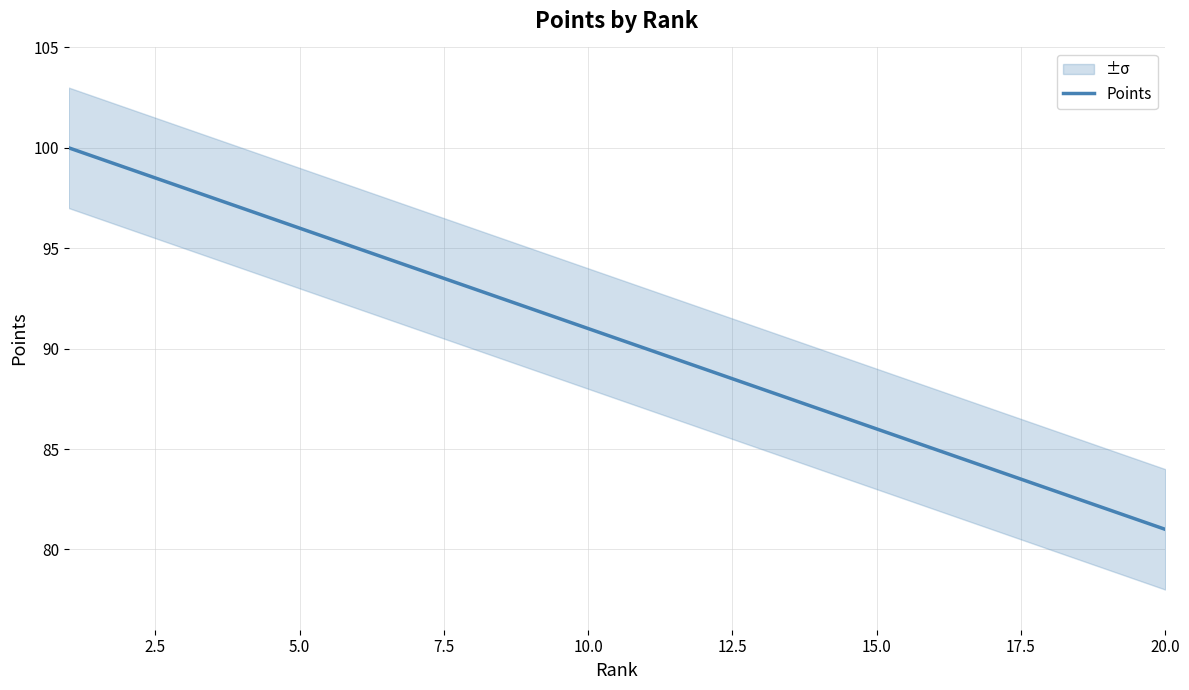

True or false: there are more than 1 points higher than both neighbors.

False